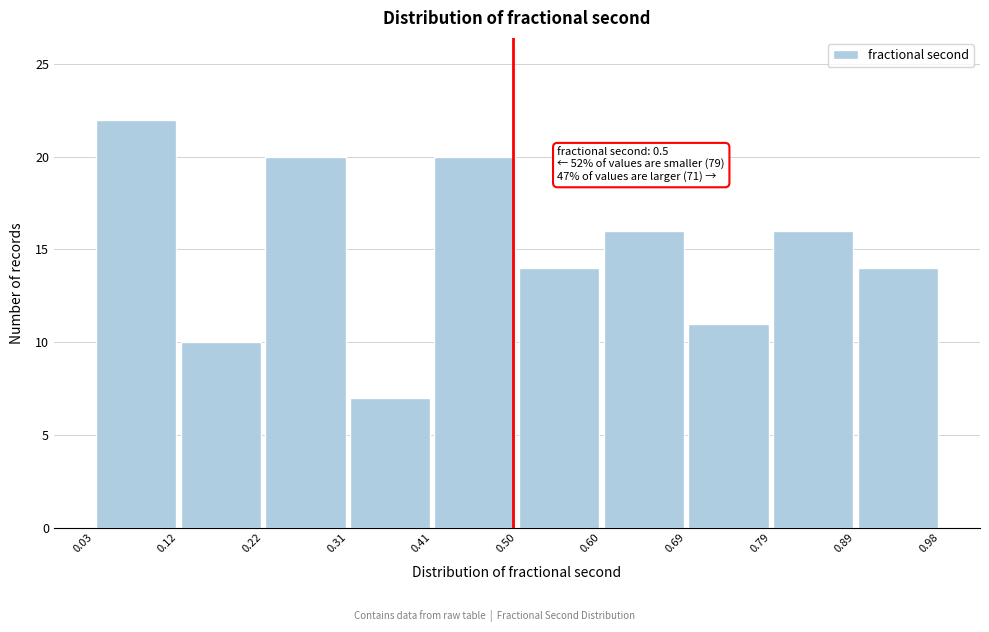

Over which range of the x-axis is the bar tallest?

0.03 to 0.12